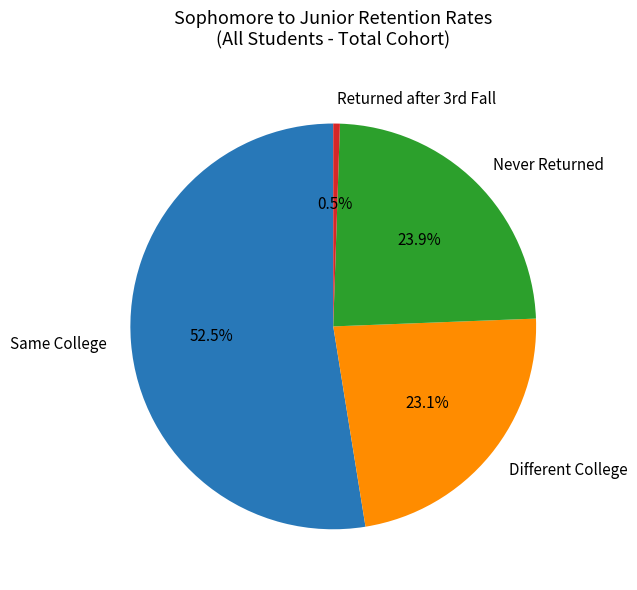

Which category has the biggest portion of the pie?

Same College